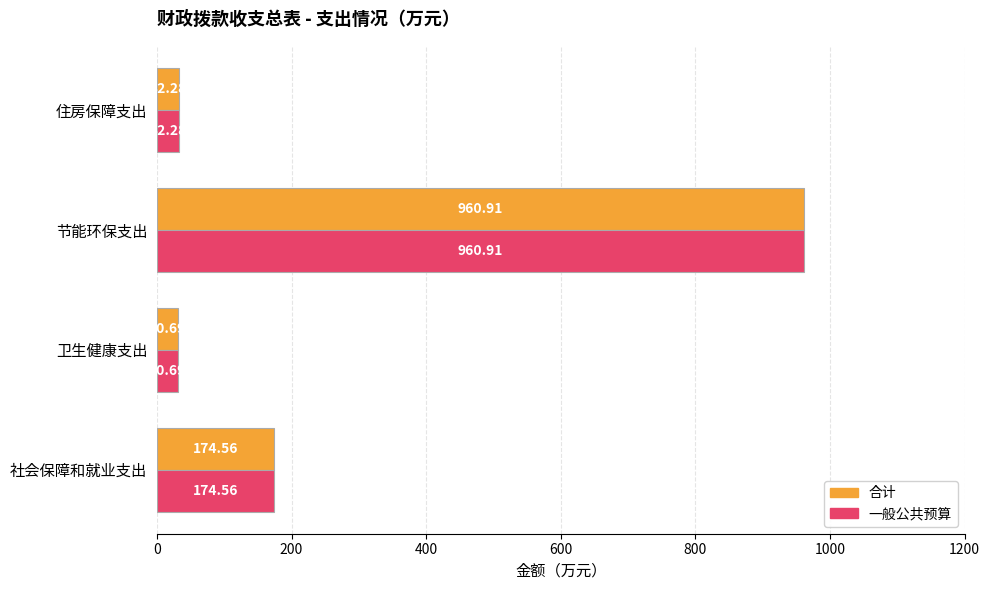

At which category does the chart reach its minimum across all series?

卫生健康支出